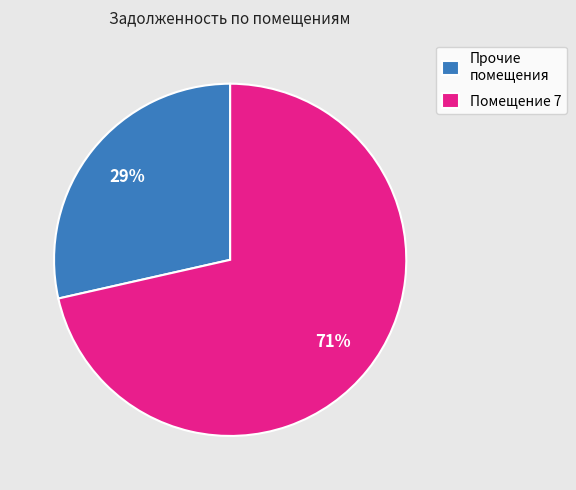

Rank the categories by value from lowest to highest.

Прочие помещения, Помещение 7